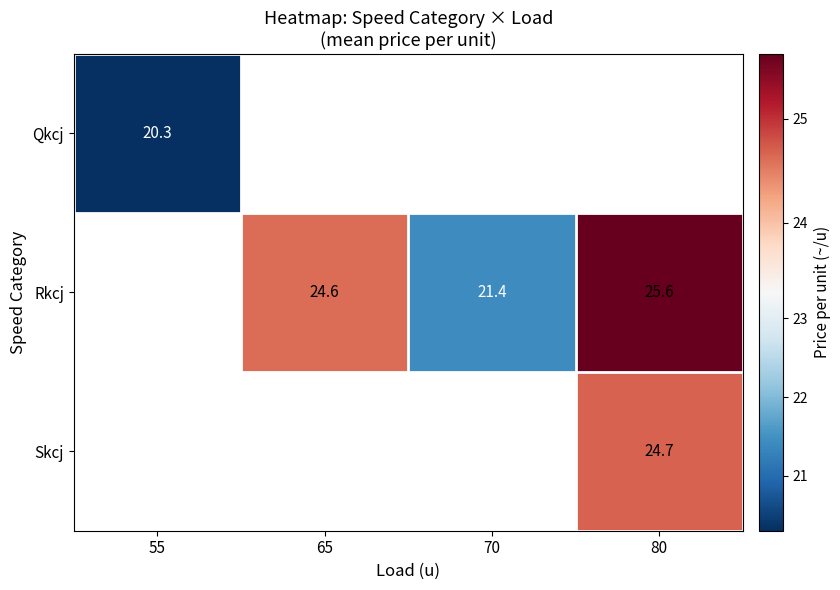

Which has a higher value, 55 or 80?

80